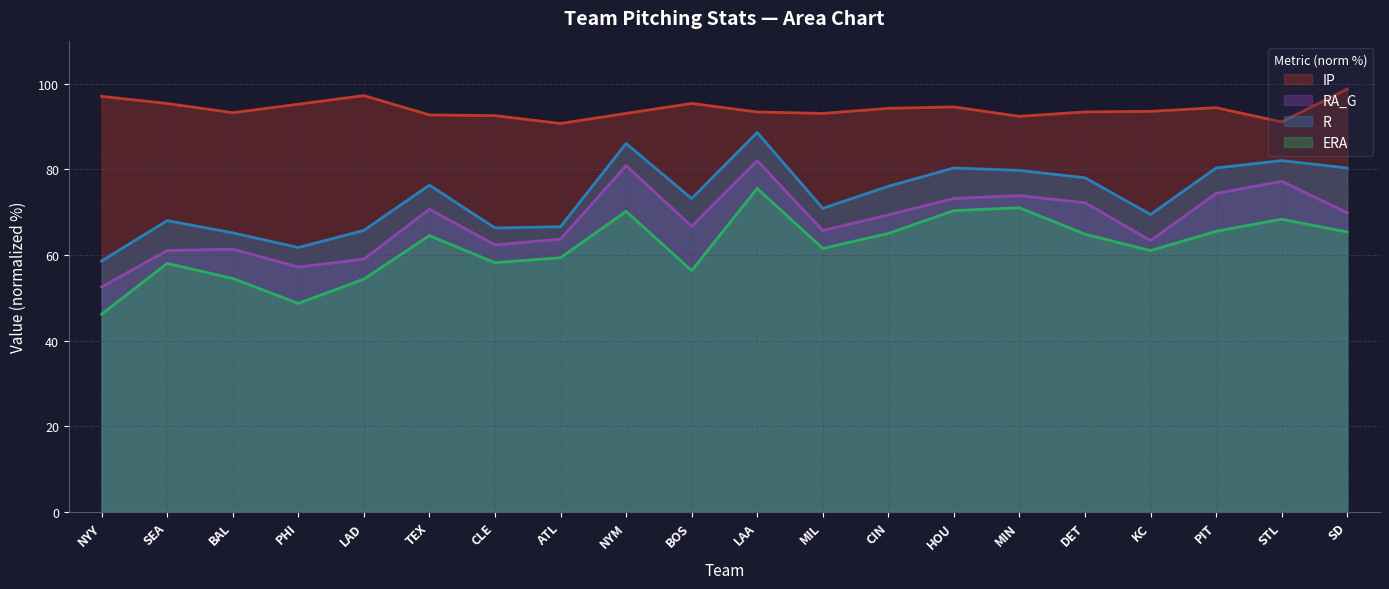

What is the difference between the ERA values at MIN and PIT?

5.5